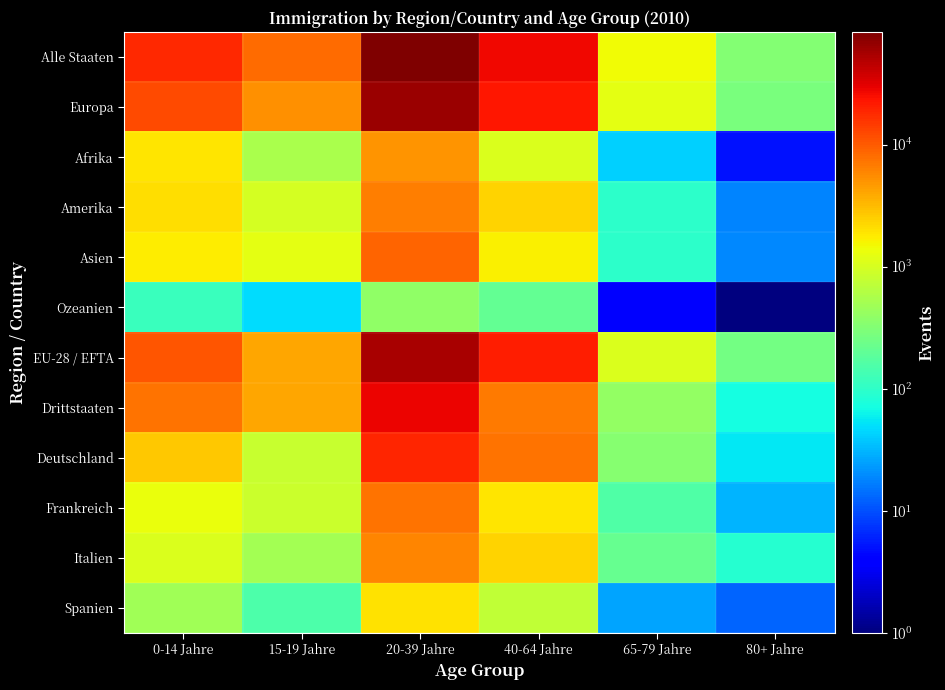

Which series has the largest range (max minus min)?

Alle Staaten